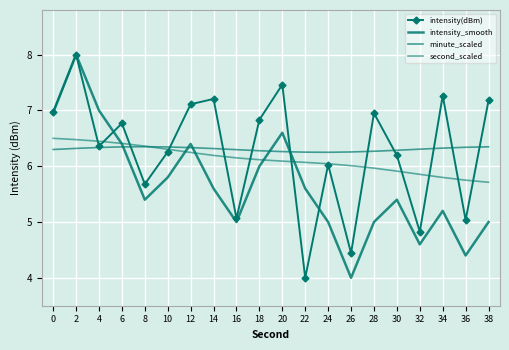

What is the average value of the intensity_smooth series?

5.7